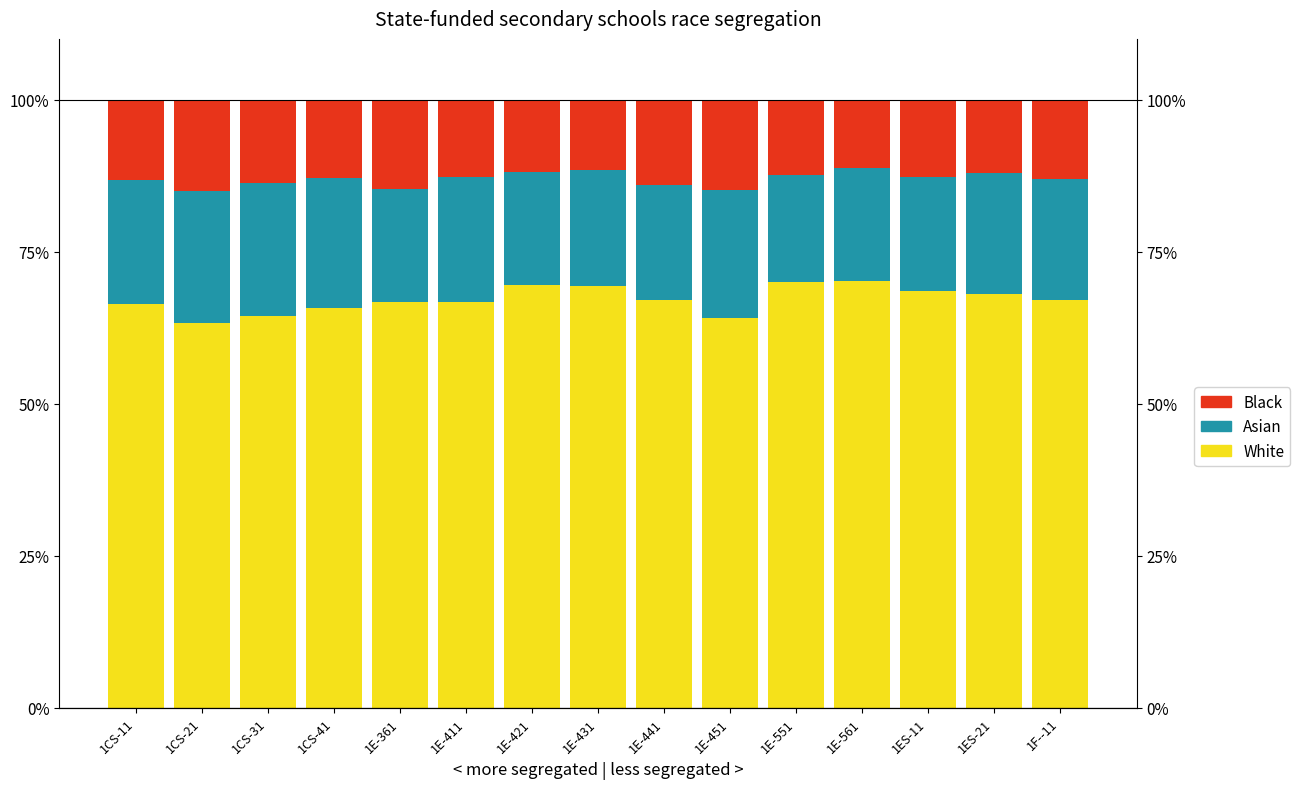

How many bars are there in total?

45